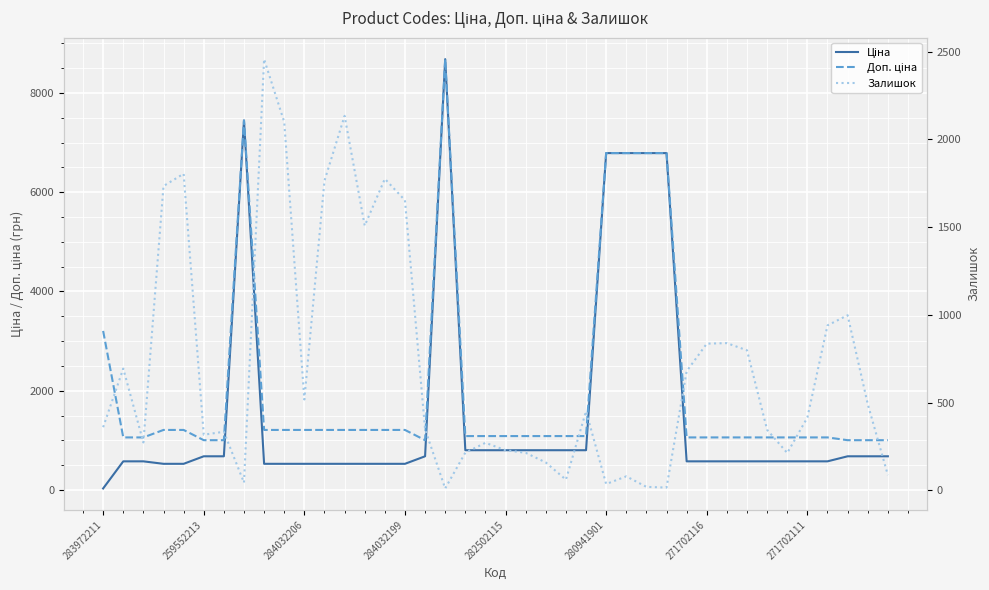

How many values in the Залишок series are below 415?

20